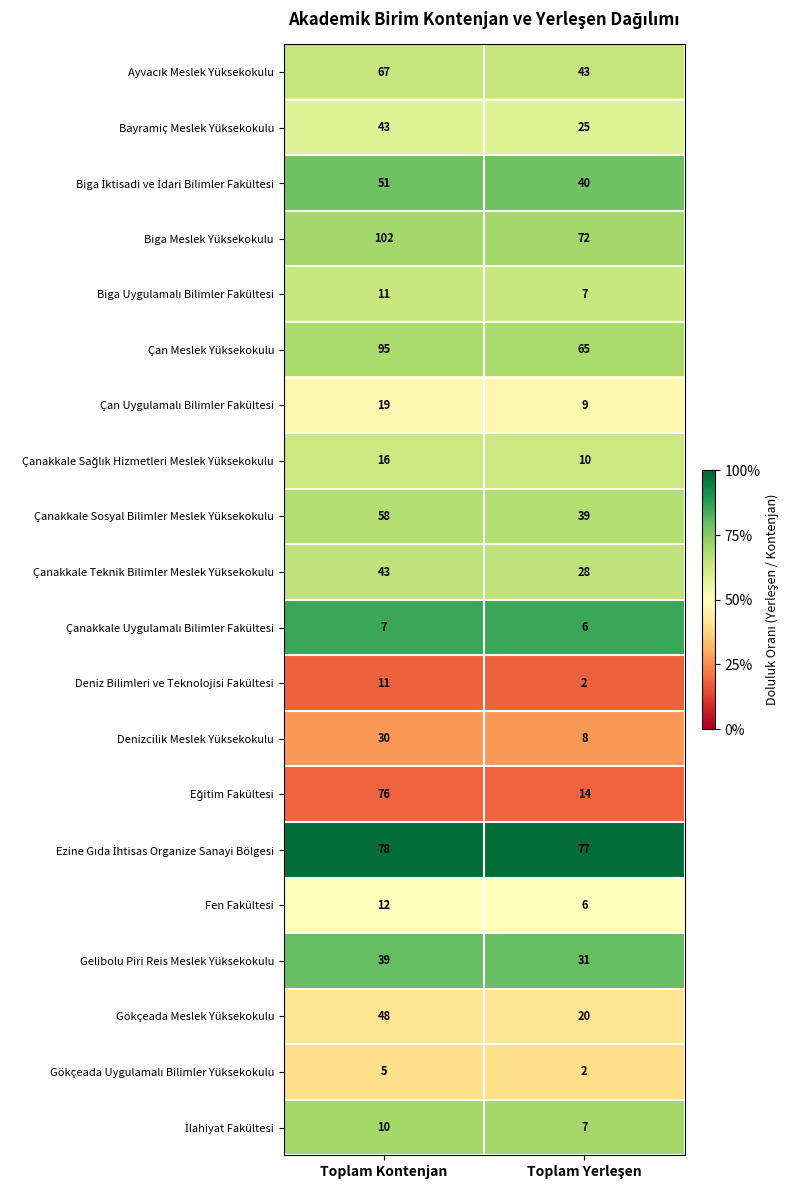

What is the difference between the highest and lowest values at Toplam Kontenjan?

97